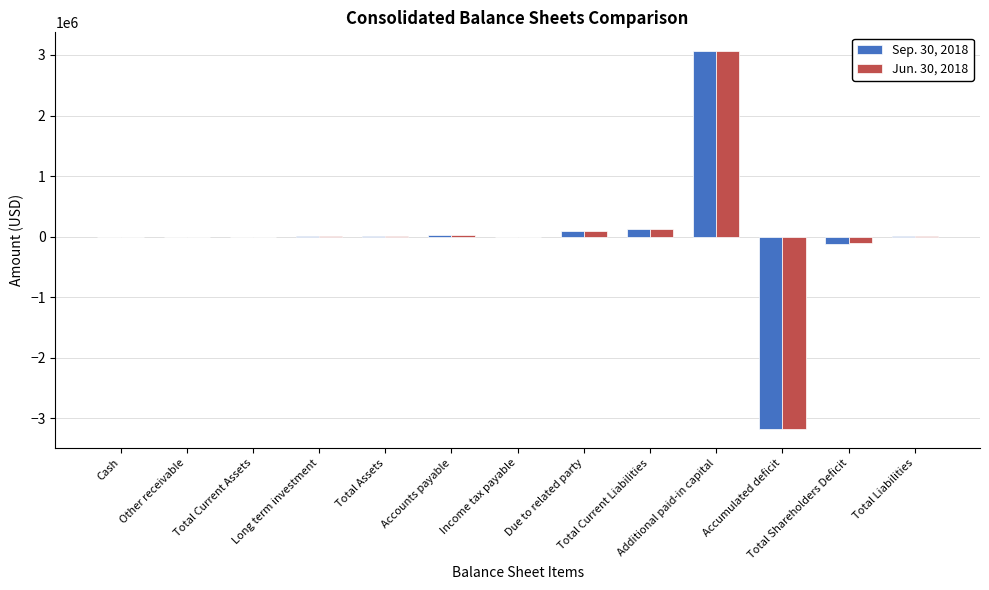

What is the greatest value displayed?

3062230